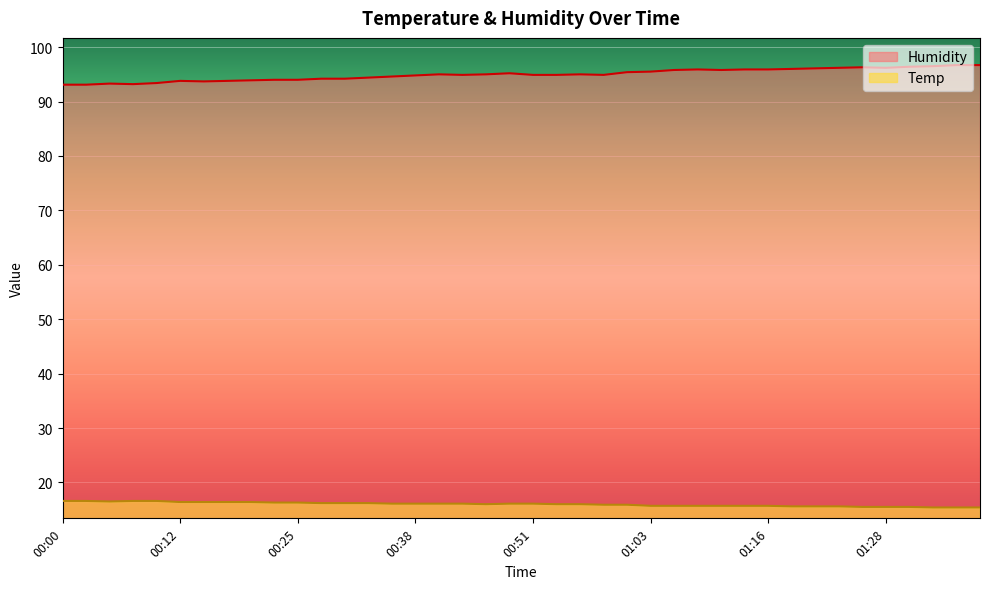

What is the value of the Temp point at the 35th from the left?

15.5